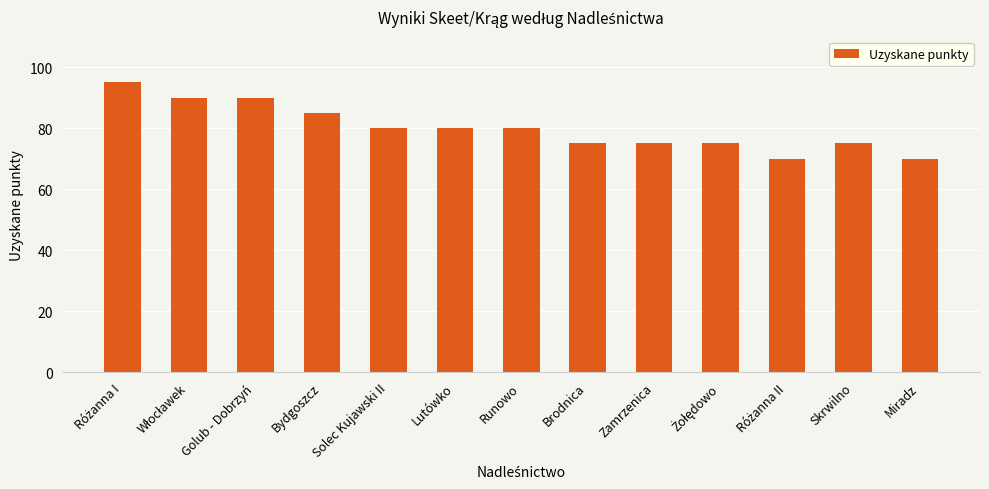

Does the chart contain any negative values?

No